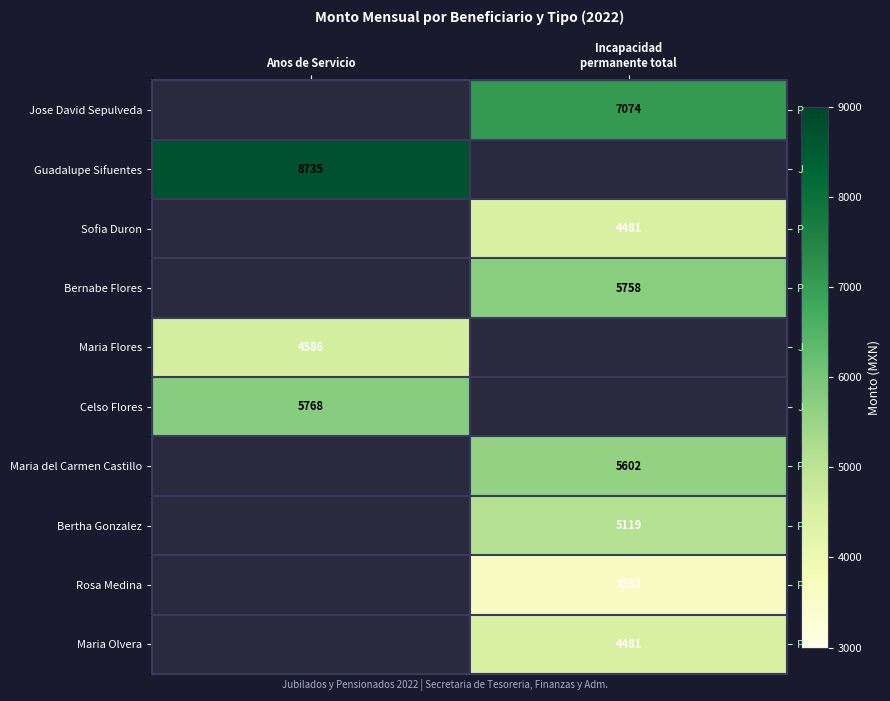

Is the value of Celso Flores at Incapacidad permanente total greater than the value of Guadalupe Sifuentes at Incapacidad permanente total?

No